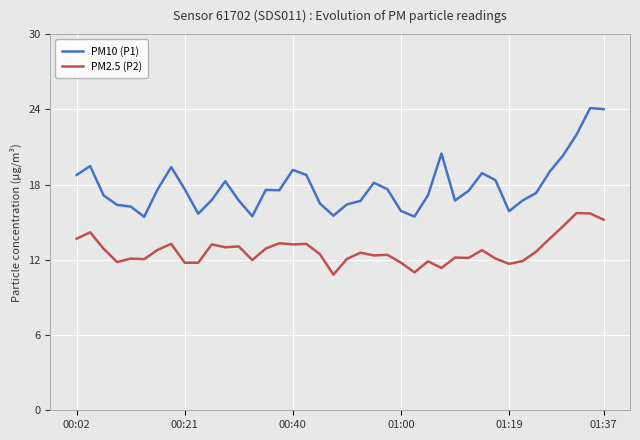

What is the sum of all PM10 (P1) values?

714.9